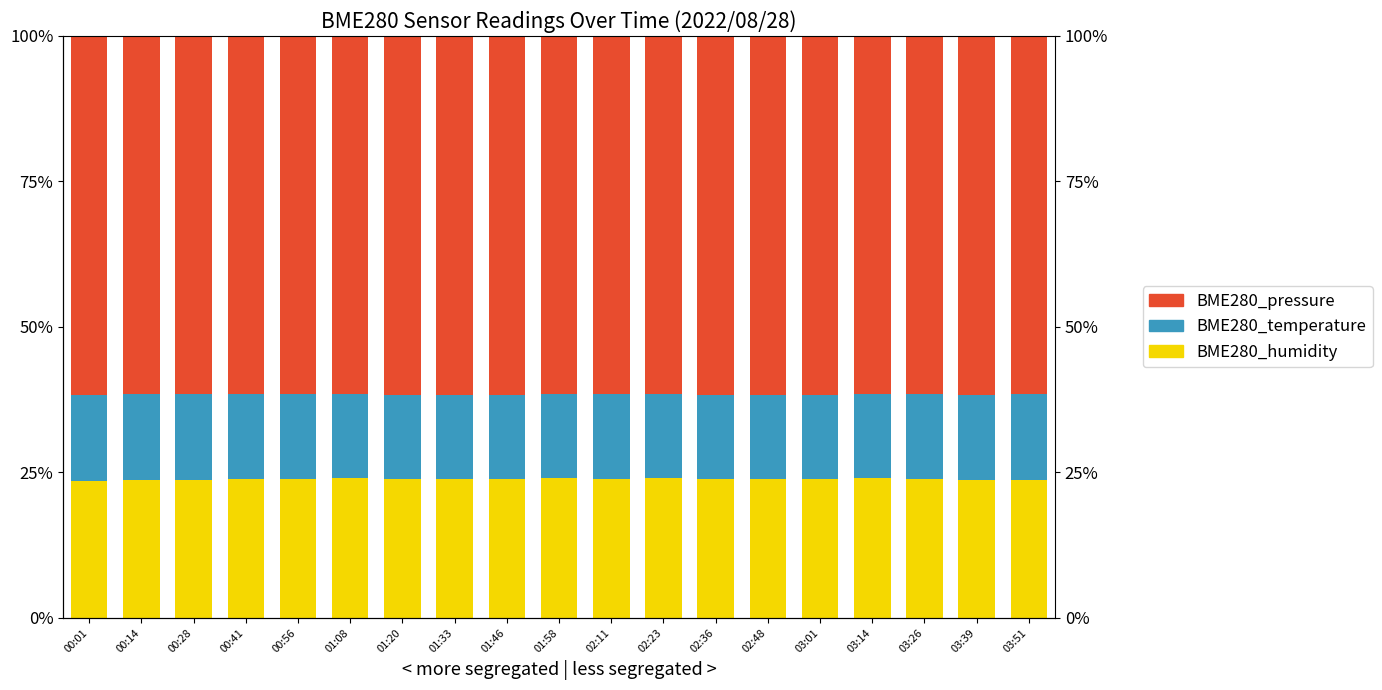

Is it true that BME280_pressure equals 34.1 at 00:28?

False